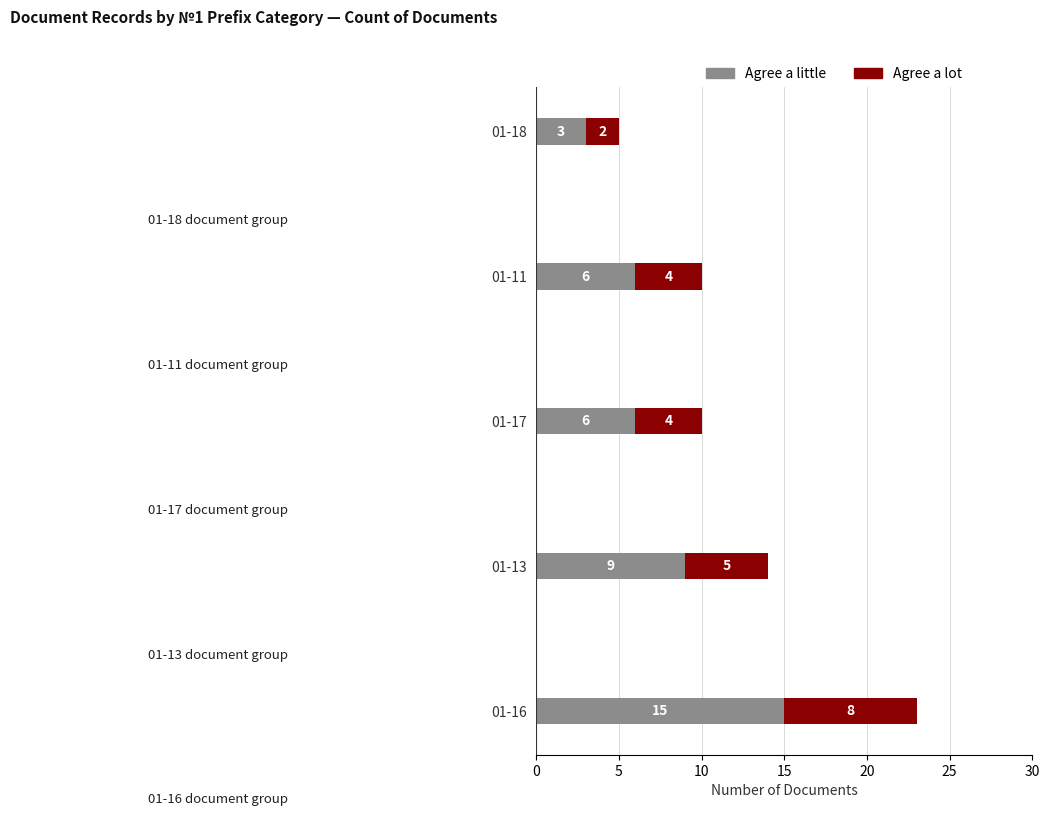

The Agree a little series shows 9 at 01-13. True or false?

True